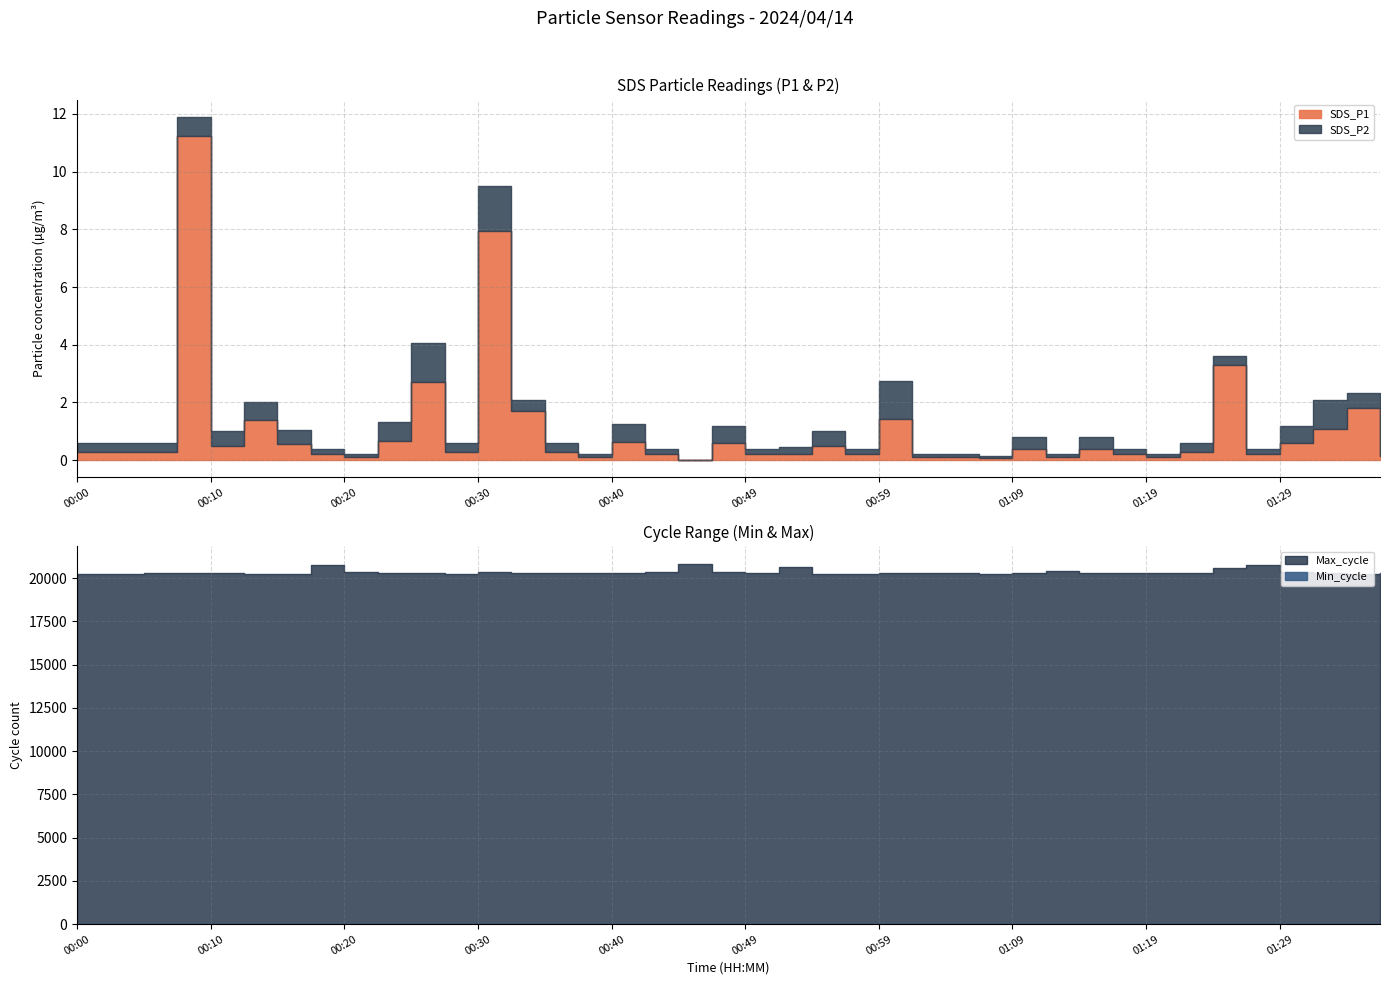

True or false: SDS_P1 and SDS_P2 intersect in this chart.

False